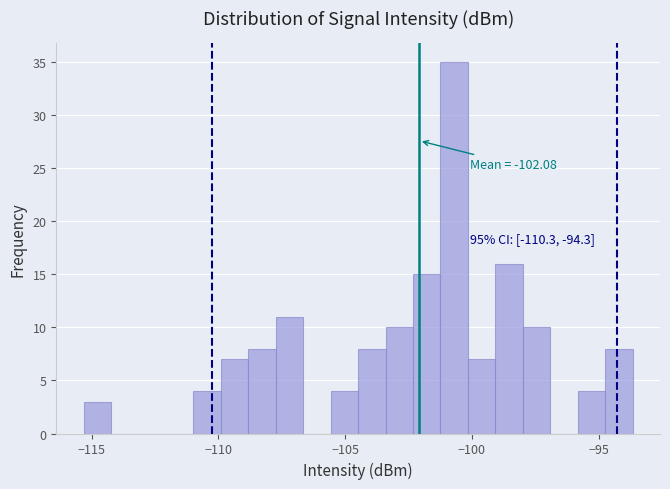

Around what value on the x-axis is the tallest bar? Give the approximate position of its centre, as read against the axis.

-100.5